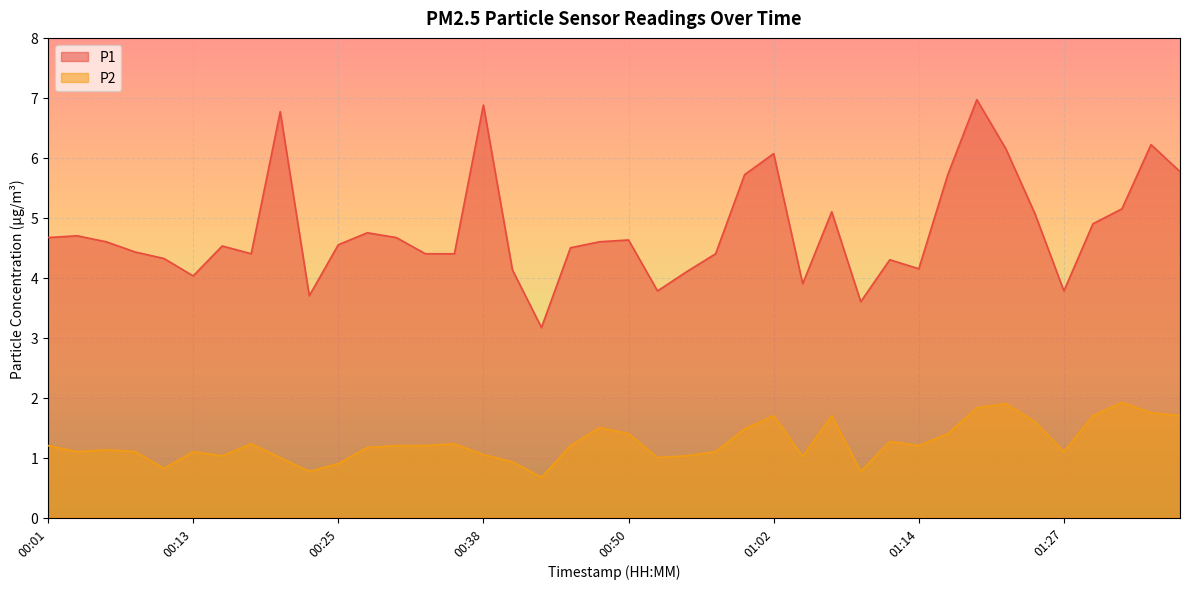

How many data points in P2 are less than 1?

6